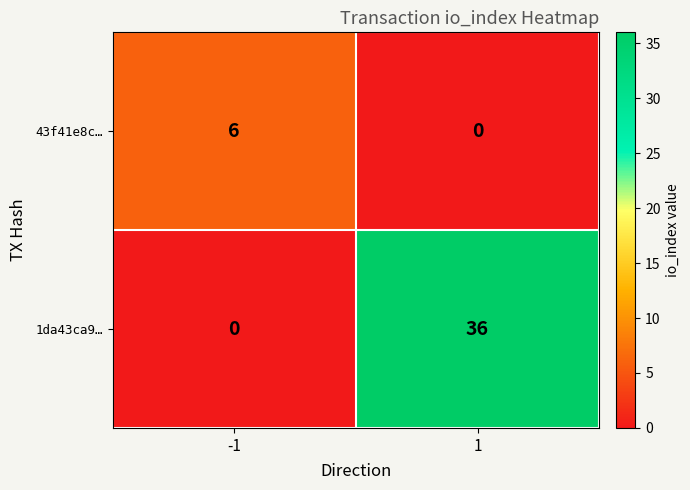

What is the sum of all 1da43ca9… values?

36